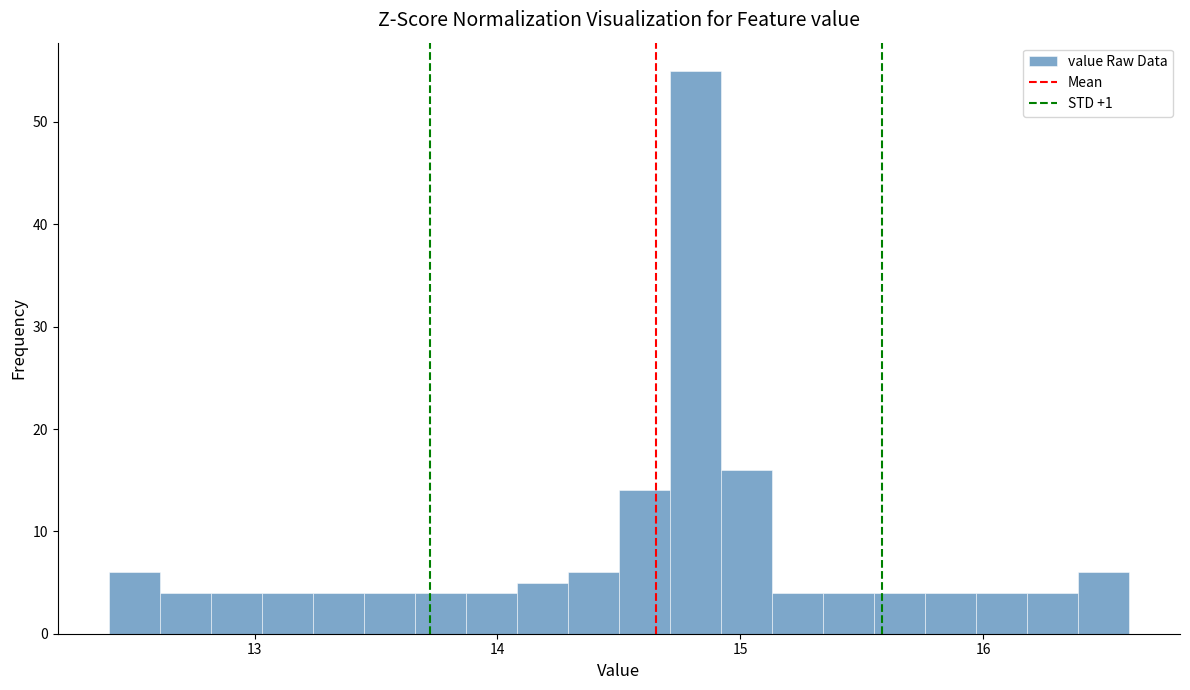

Around what value on the x-axis is the tallest bar? Give the approximate position of its centre, as read against the axis.

14.8